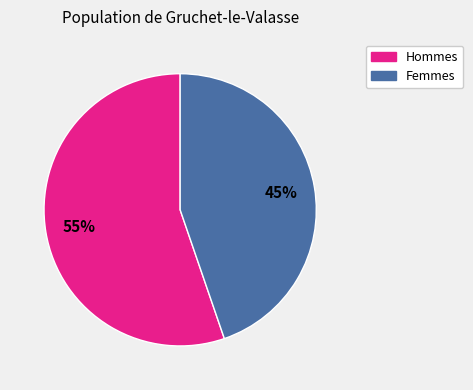

Count the number of slices in the pie.

2